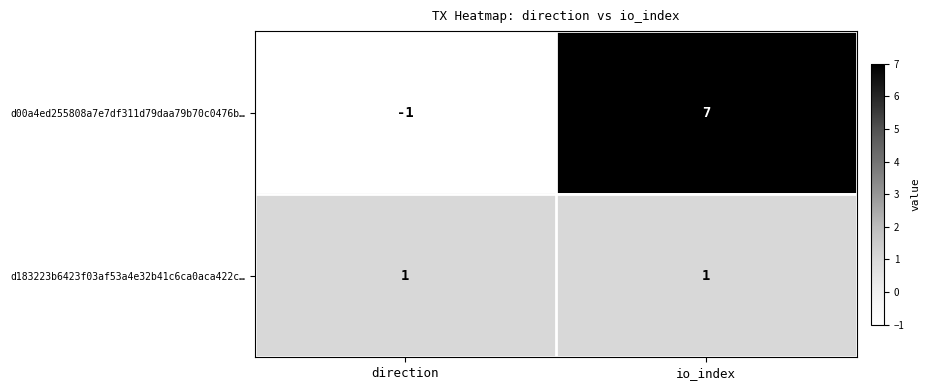

Is it true that d00a4ed255808a7e7df311d79daa79b70c0476b… equals -1 at direction?

True